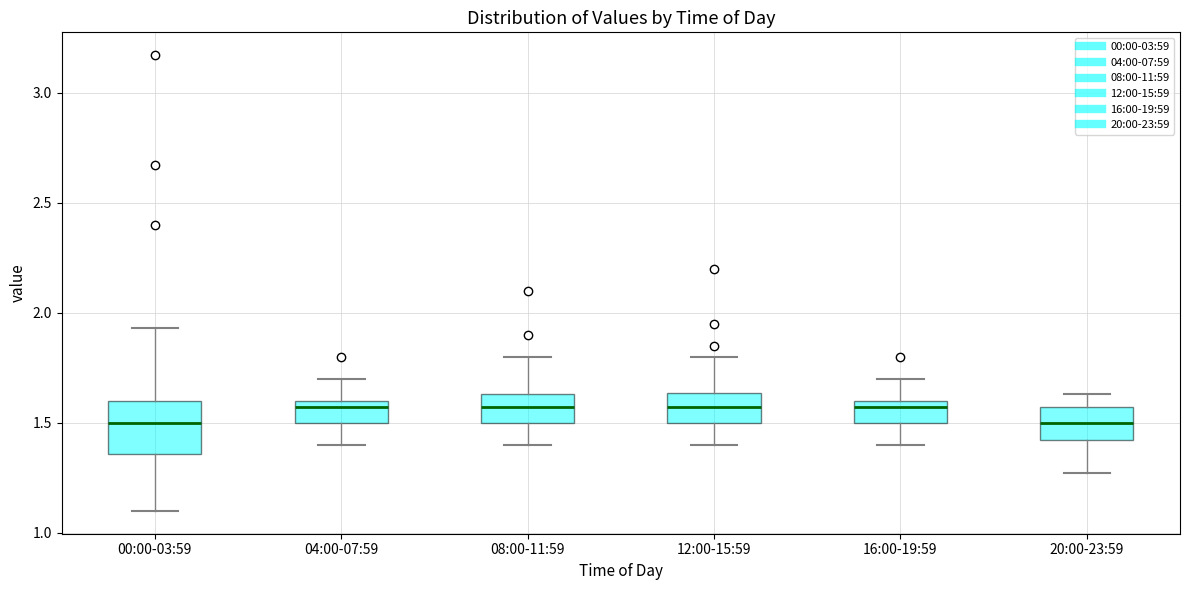

Reading left to right, transcribe this box plot: for each box, give where its median line is, the range the box spans, and where its two whiskers end, as read against the y-axis. The values are not printed on the chart, so give them approximately, as read against the axis.

00:00-03:59: median 1.50, box 1.35 to 1.60, whiskers 1.10 to 1.95
04:00-07:59: median 1.55, box 1.50 to 1.60, whiskers 1.40 to 1.70
08:00-11:59: median 1.55, box 1.50 to 1.65, whiskers 1.40 to 1.80
12:00-15:59: median 1.55, box 1.50 to 1.65, whiskers 1.40 to 1.80
16:00-19:59: median 1.55, box 1.50 to 1.60, whiskers 1.40 to 1.70
20:00-23:59: median 1.50, box 1.40 to 1.55, whiskers 1.25 to 1.65